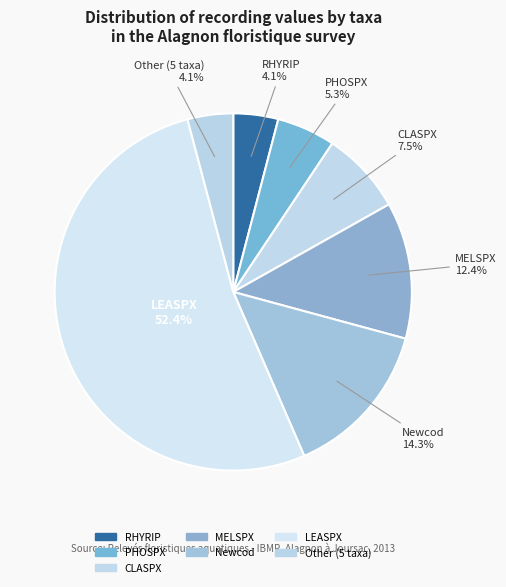

How many segments does this pie chart have?

7